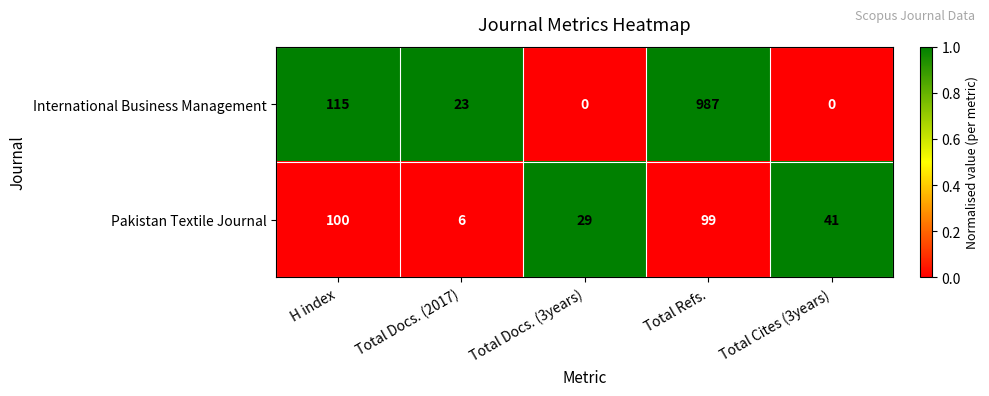

Reading right to left, transcribe all the data shown in this chart.

International Business Management: 0	987	0	23	115
Pakistan Textile Journal: 41	99	29	6	100